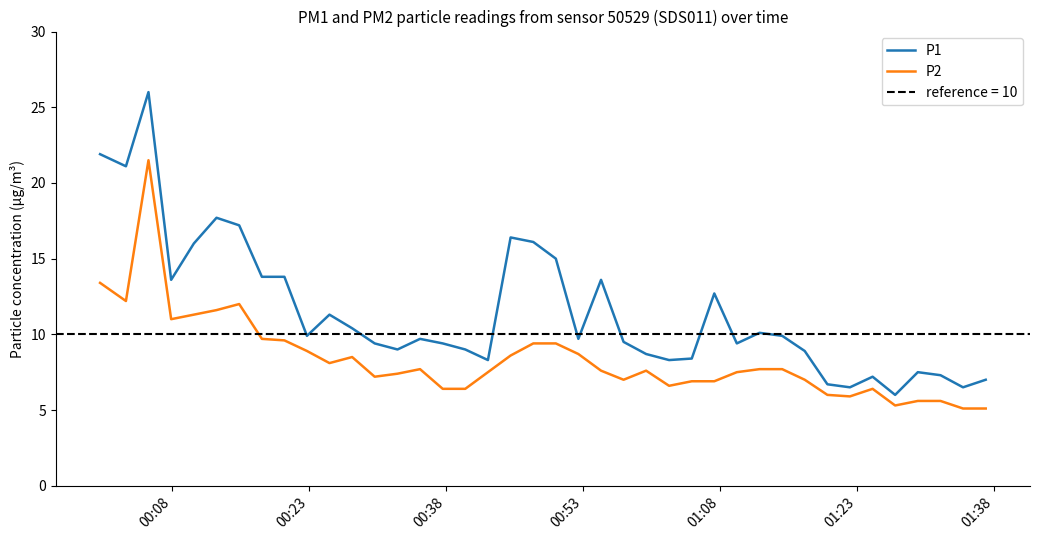

How many interior local peaks does the P2 series have?

6